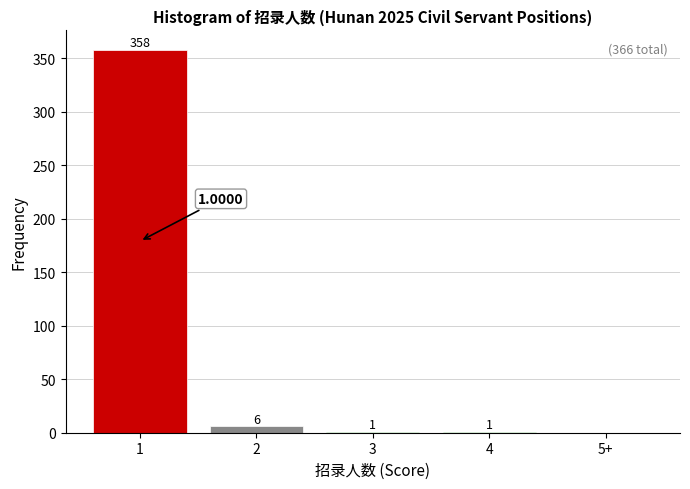

Which has a higher value, 5+ or 4?

4